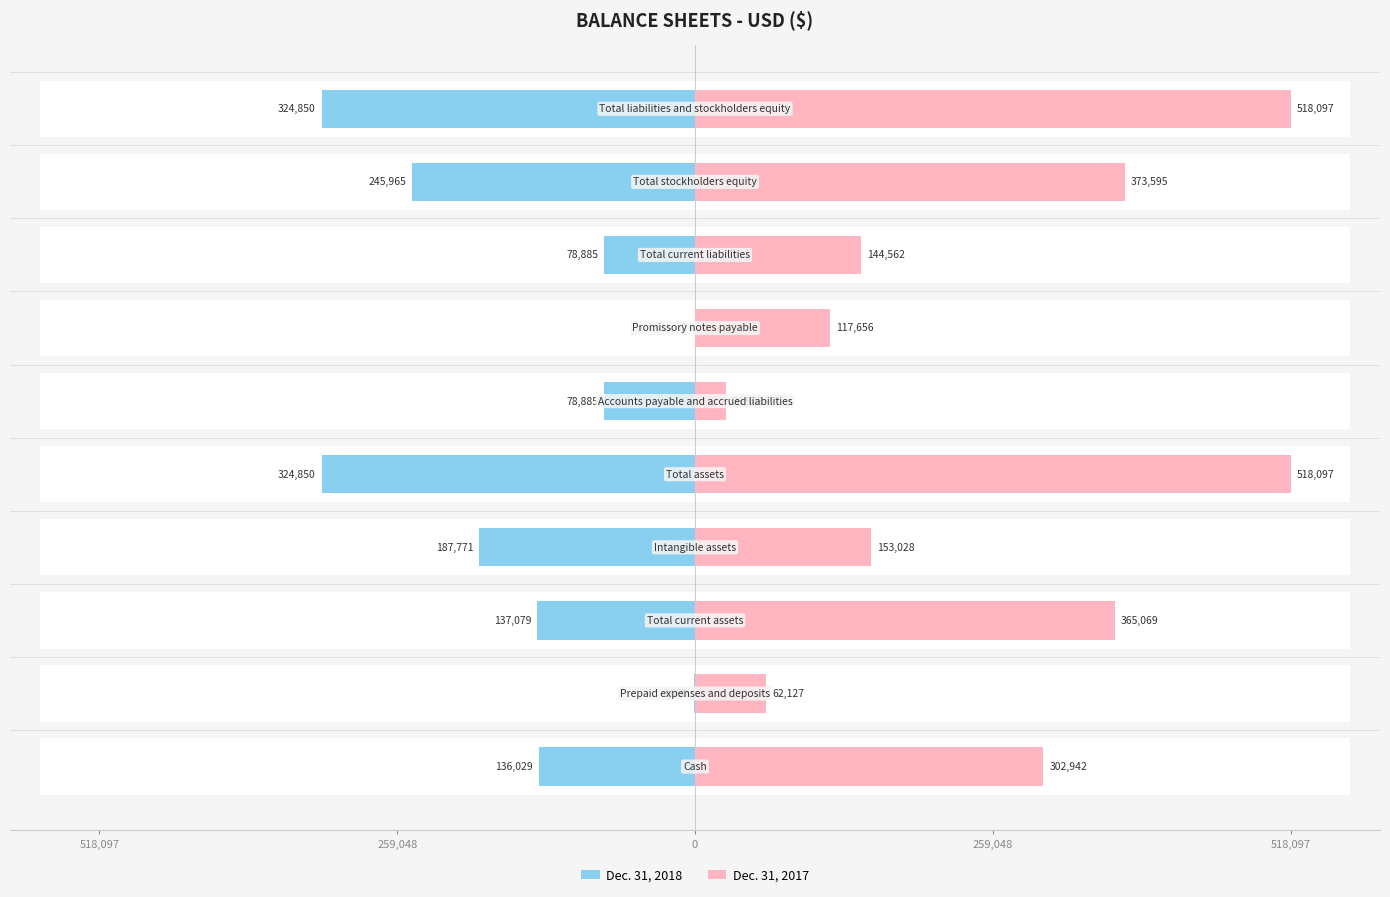

What is the sum of the Dec. 31, 2018 values at 8 and 7?

-324850